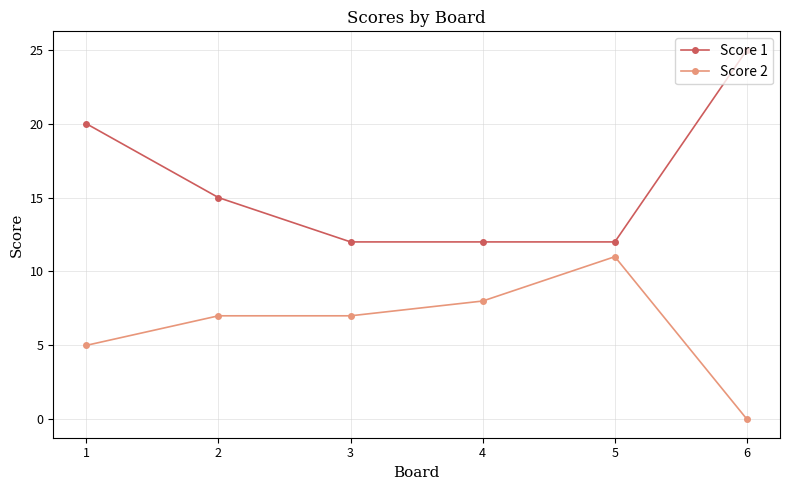

Which series has the largest range (max minus min)?

Score 1